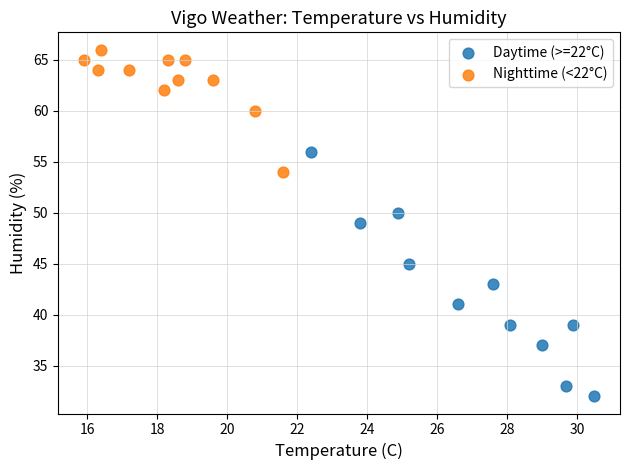

Which series reaches the maximum Y coordinate?

Nighttime (<22°C)